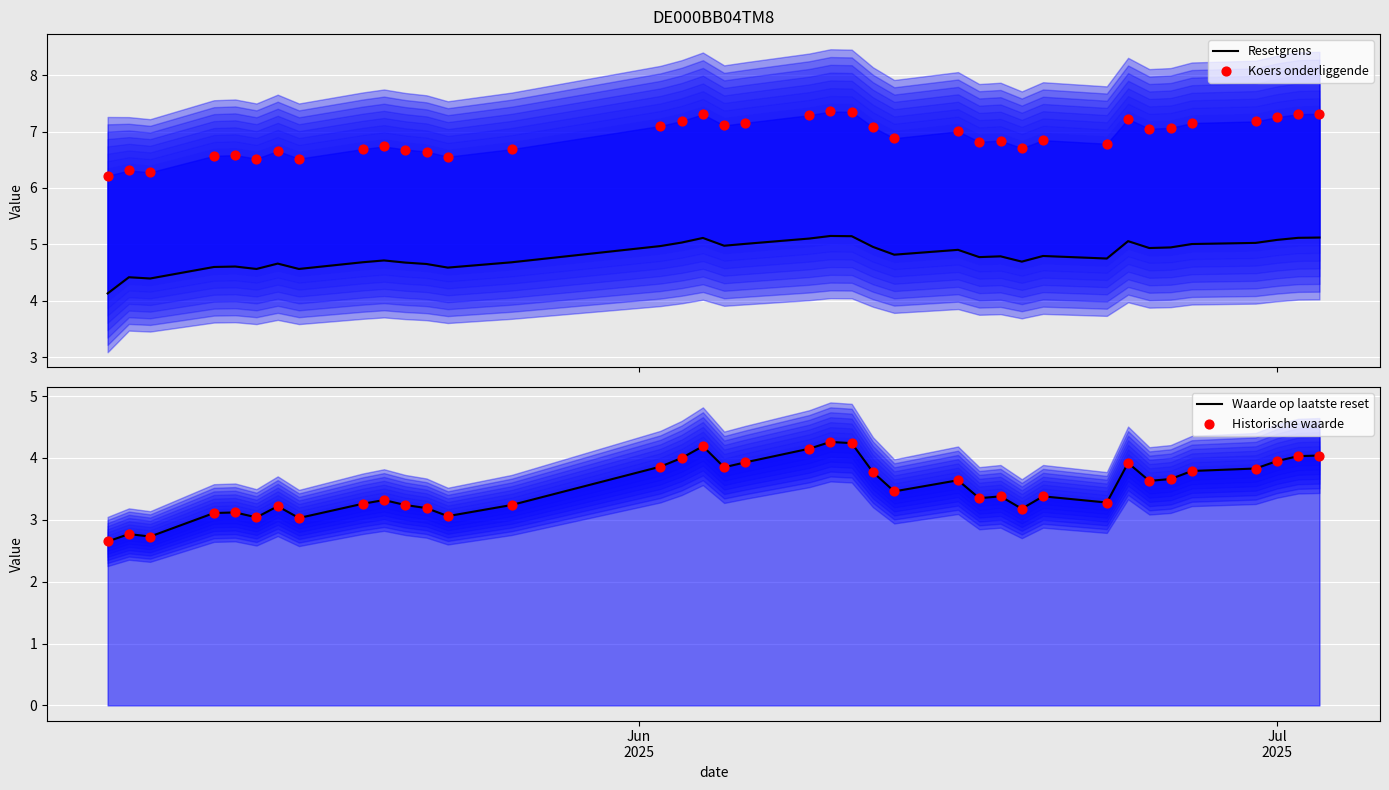

Which series contains the lowest Y value?

Waarde op laatste reset